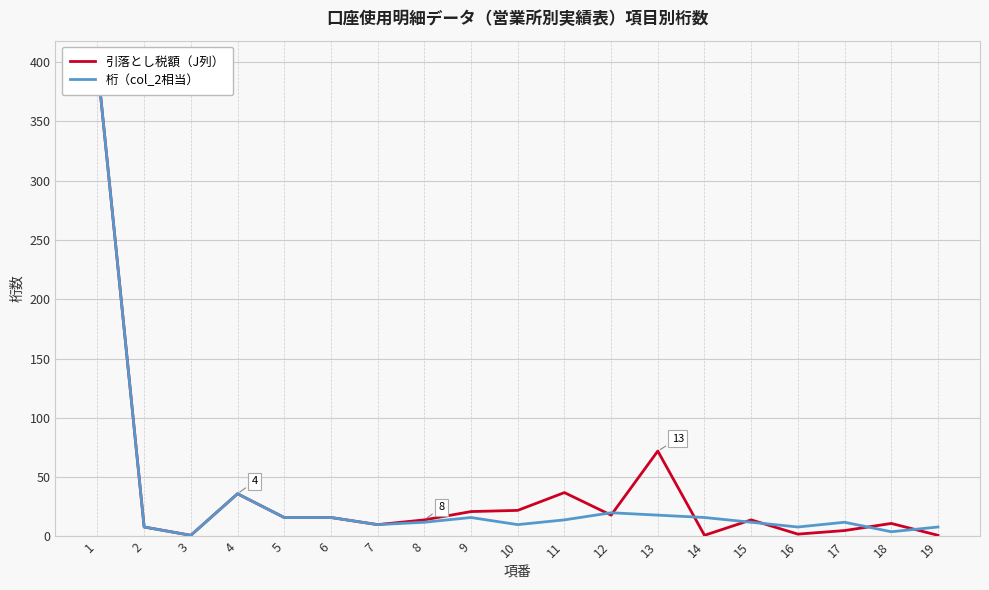

The value of 桁（col_2相当） at 12 is 7. True or false?

False